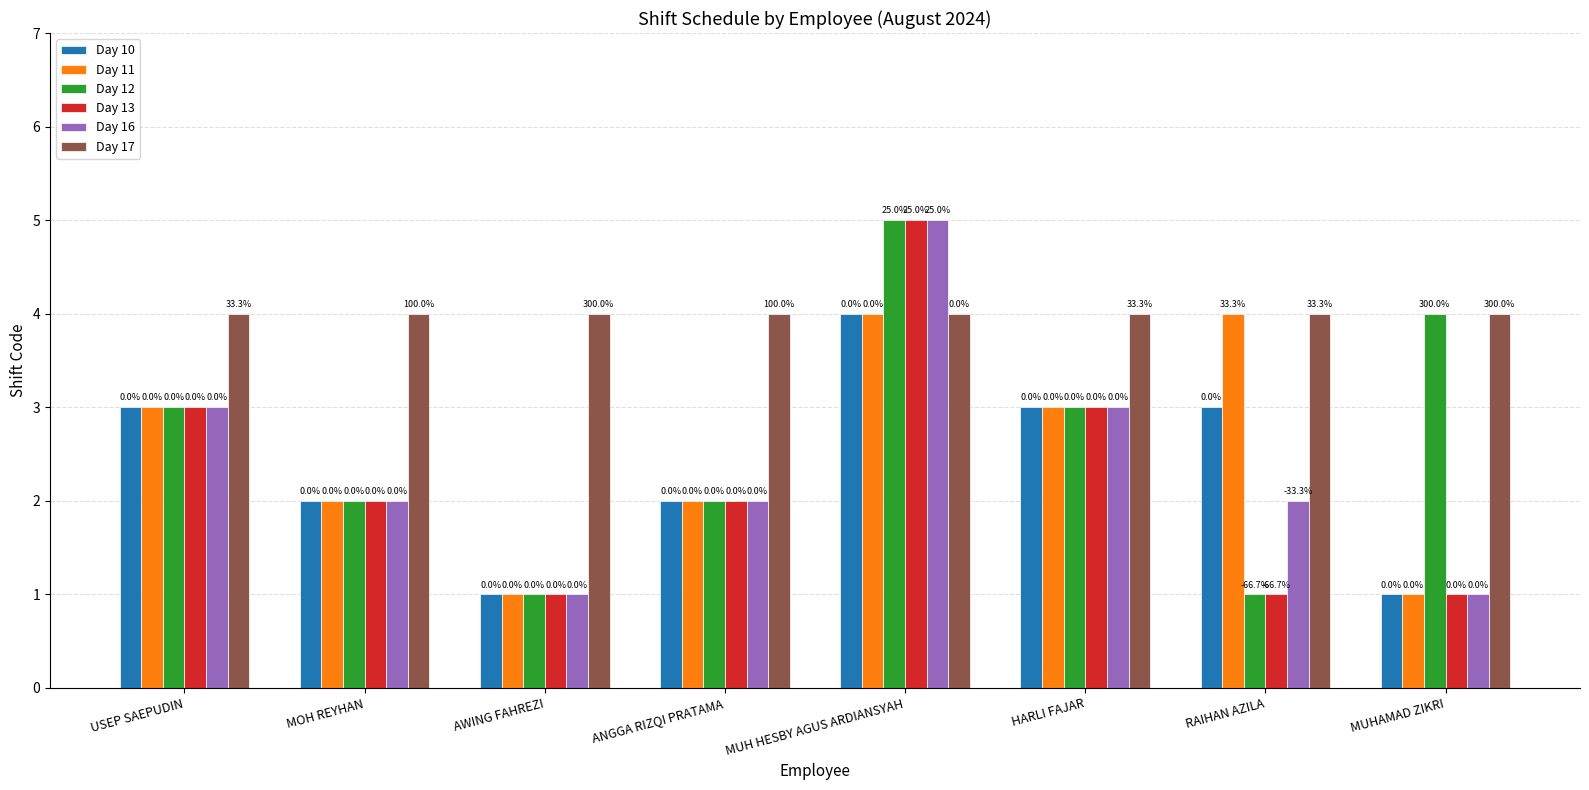

Reading left to right, what are all the values shown in this chart?

Day 10: 3	2	1	2	4	3	3	1
Day 11: 3	2	1	2	4	3	4	1
Day 12: 3	2	1	2	5	3	1	4
Day 13: 3	2	1	2	5	3	1	1
Day 16: 3	2	1	2	5	3	2	1
Day 17: 4	4	4	4	4	4	4	4